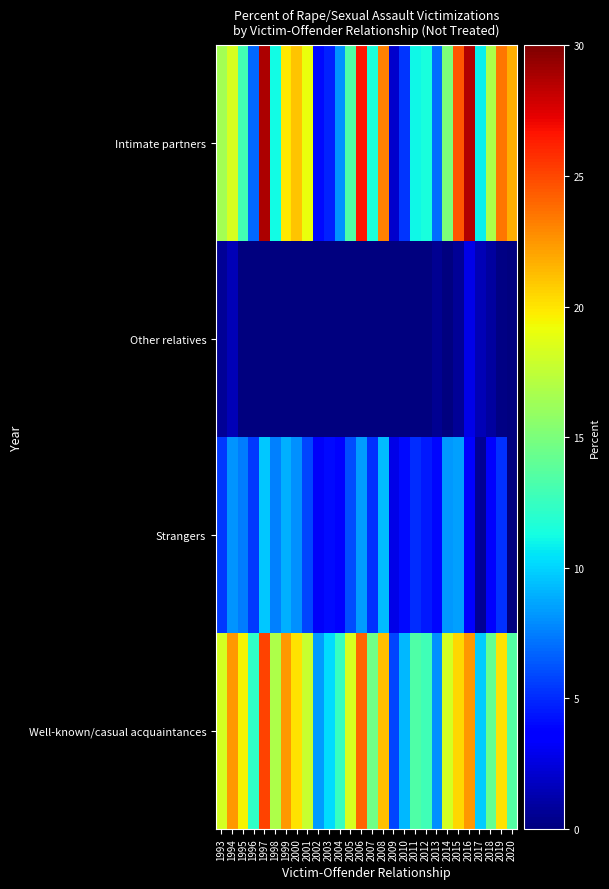

What is the difference between the highest and lowest values at 2017?

10.1